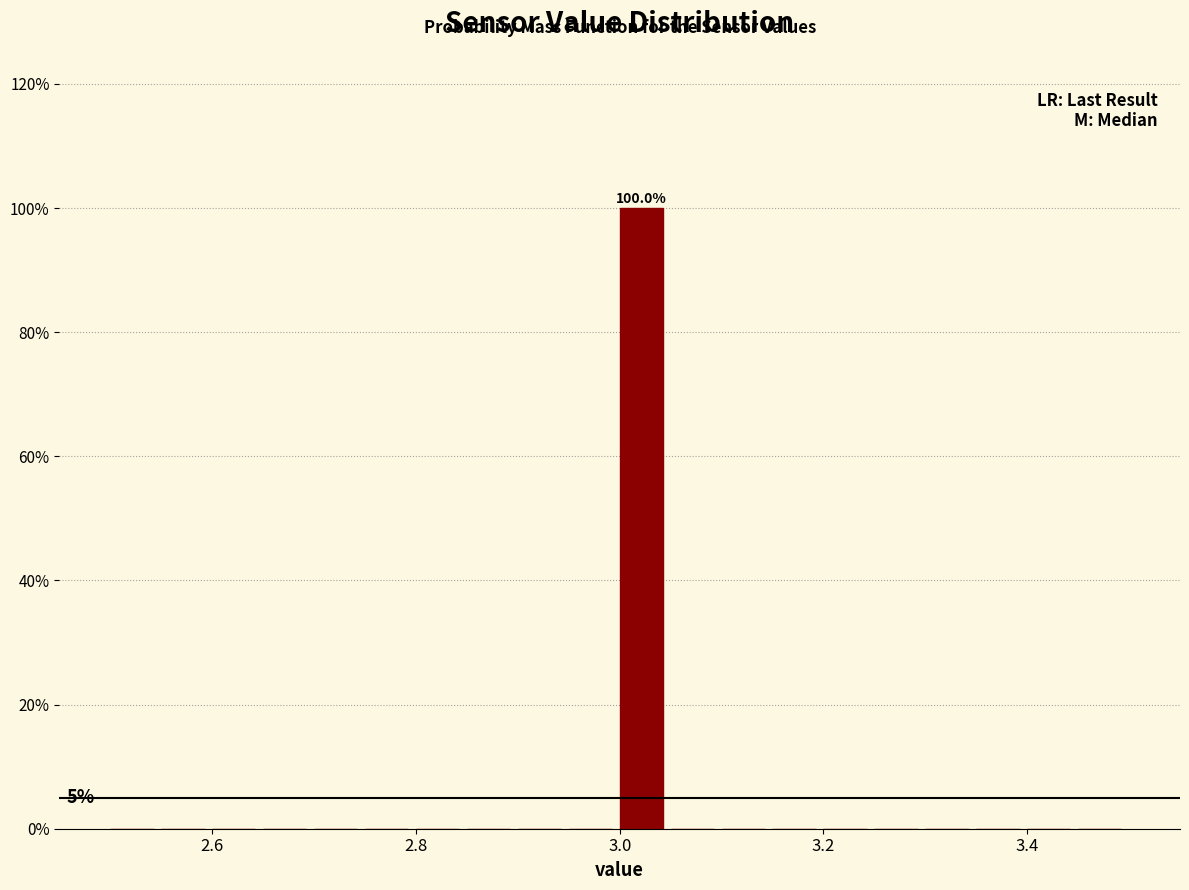

Read against the x-axis, roughly where is the centre of the tallest bar?

3.02